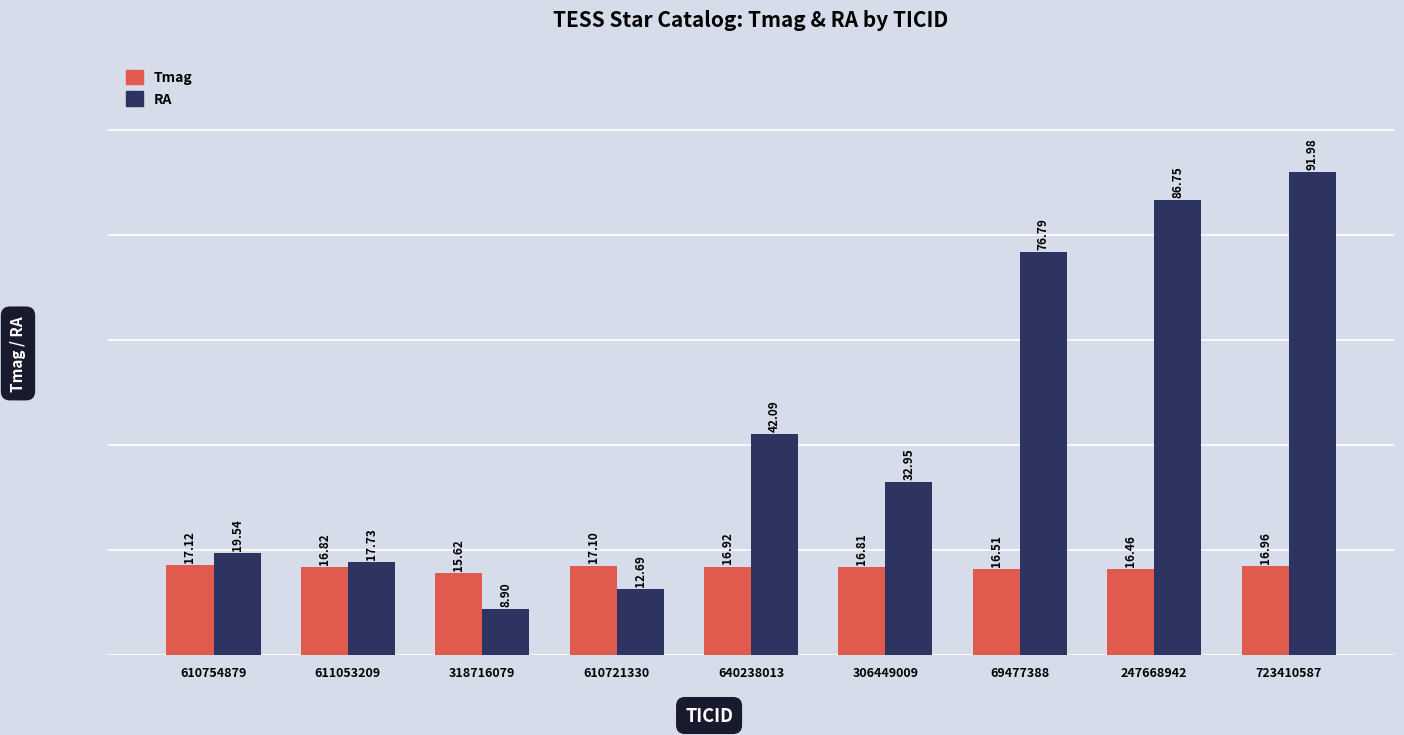

What is the label of the 7th bar from the right?

318716079